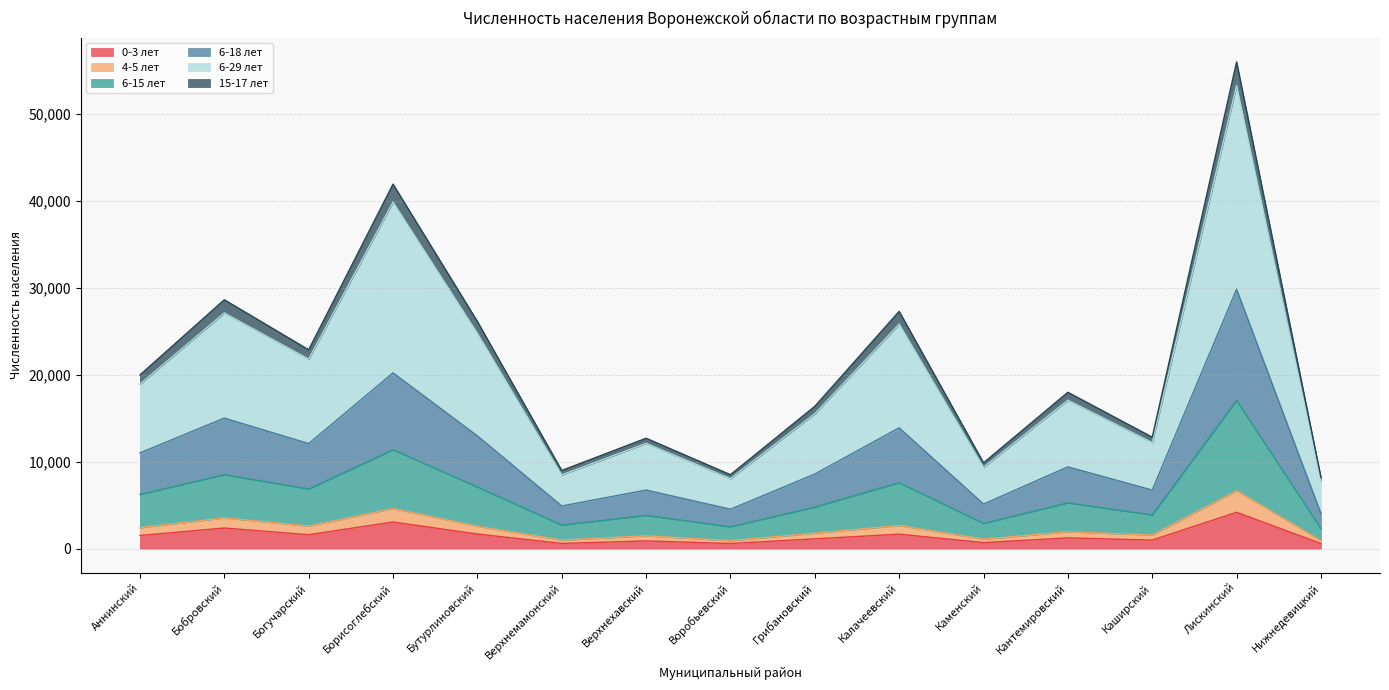

How many interior local peaks does the 6-15 лет series have?

6